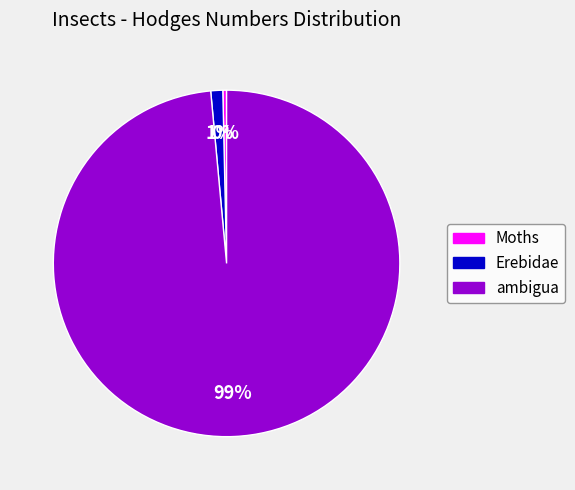

Is Erebidae the majority of the pie?

No